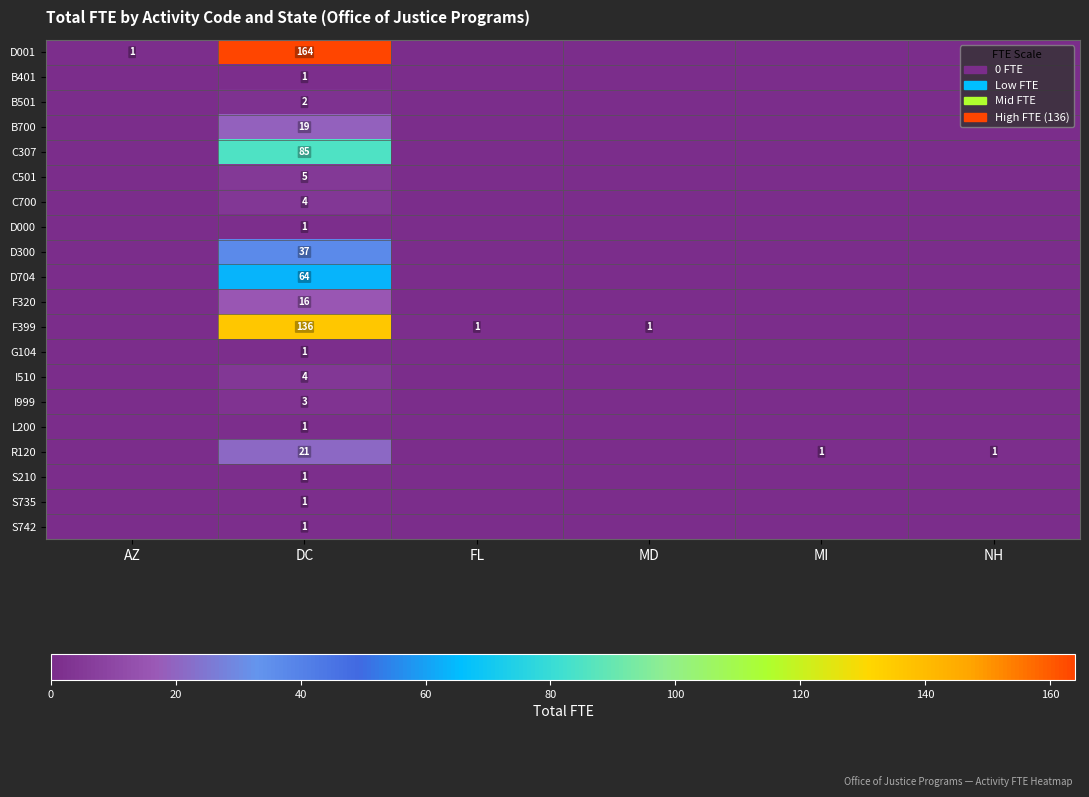

What is the difference between the R120 values at NH and DC?

20